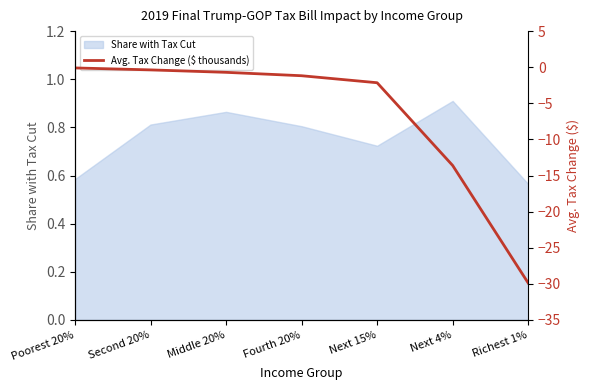

The value of Share with Tax Cut at Next 15% is 0.2. True or false?

False